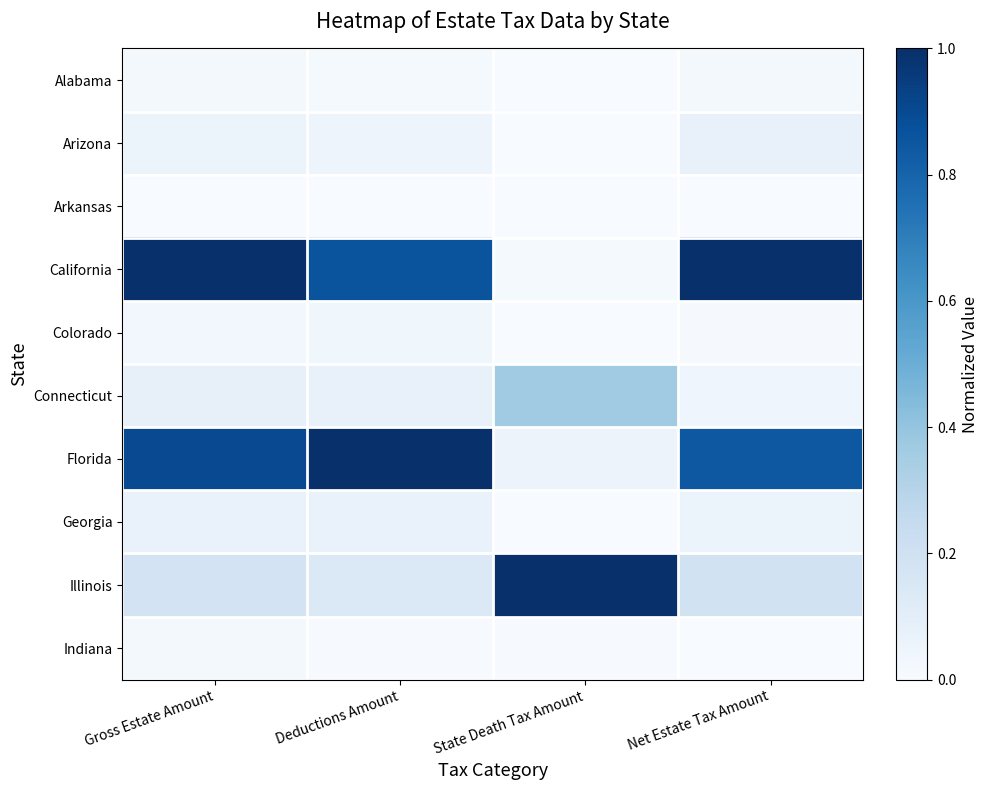

At how many categories does at least one series exceed 0?

4